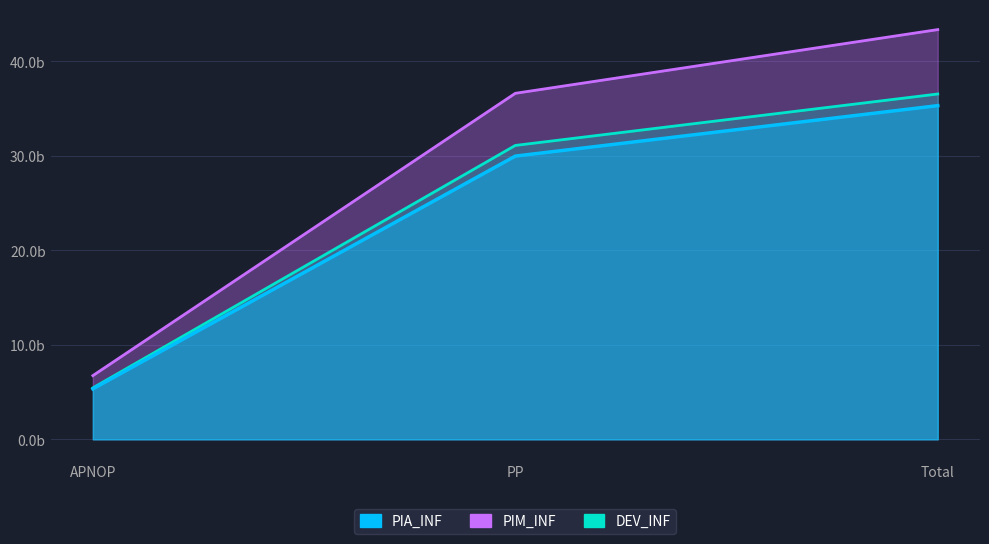

Is the value of DEV_INF at APNOP greater than the value of PIA_INF at Total?

No